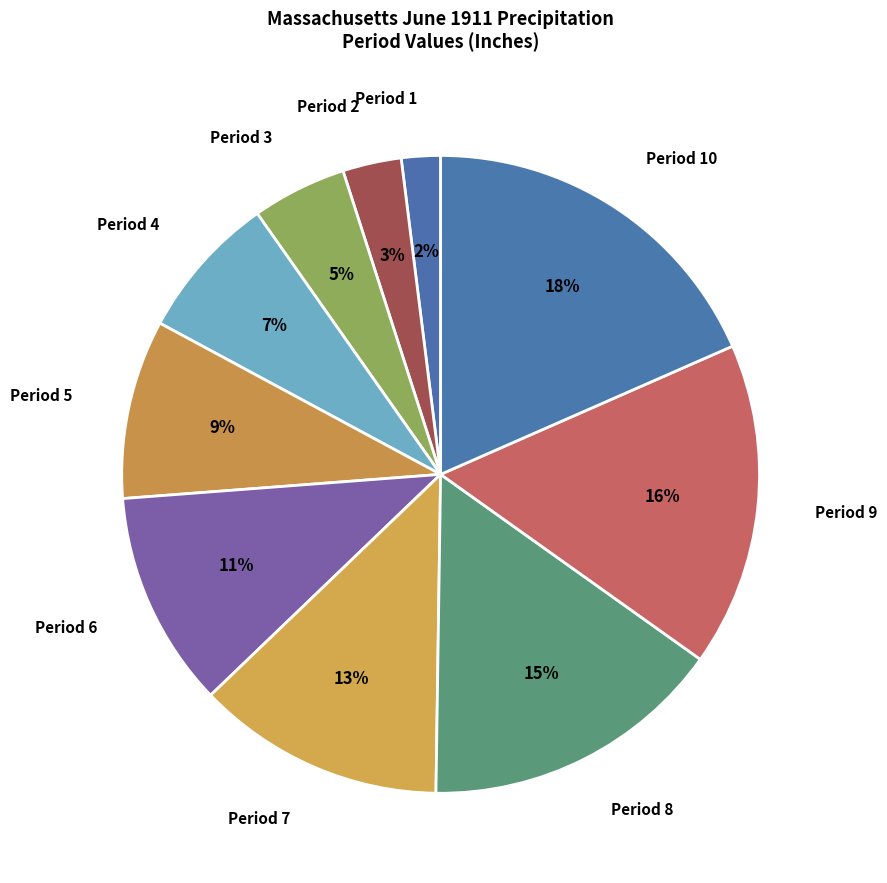

Count the number of slices in the pie.

10